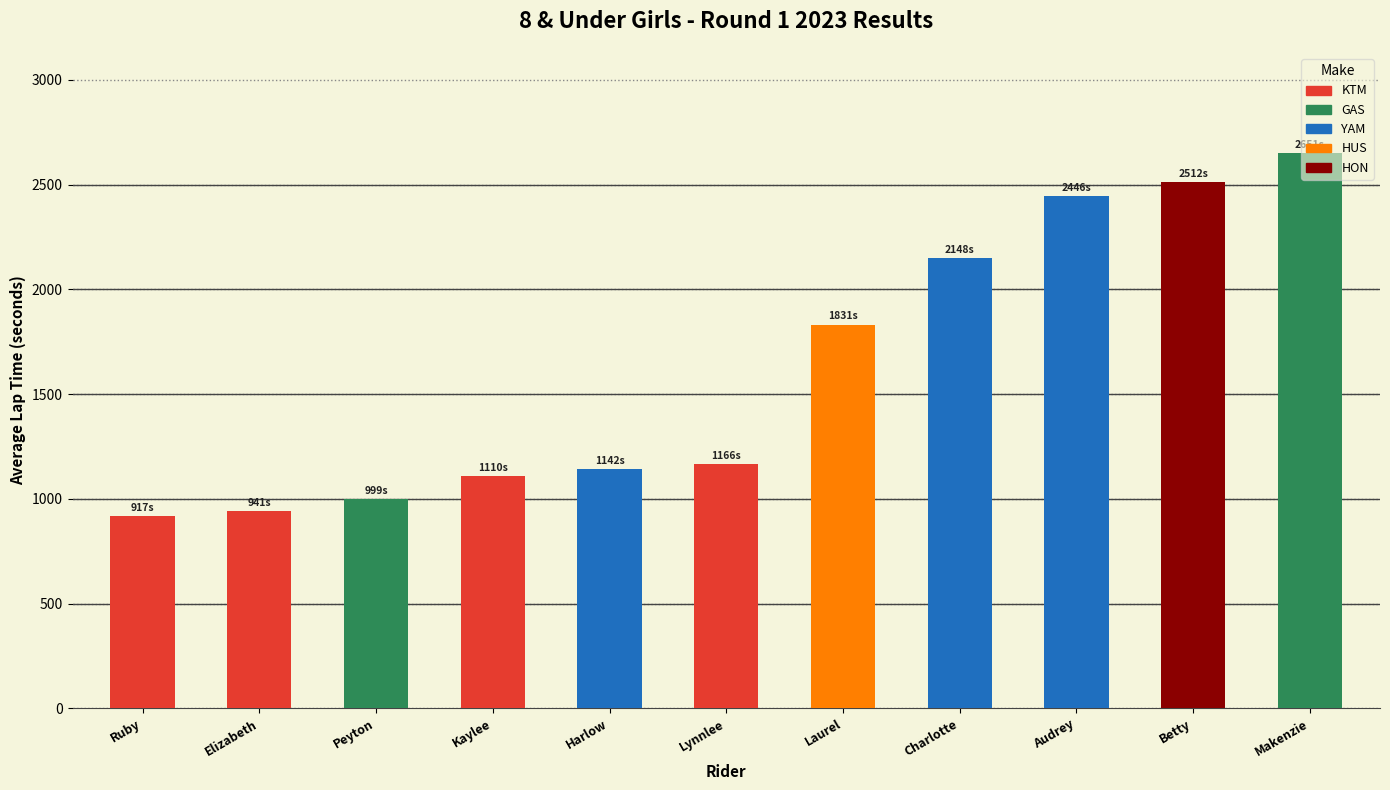

What is the greatest value displayed?

2651.6